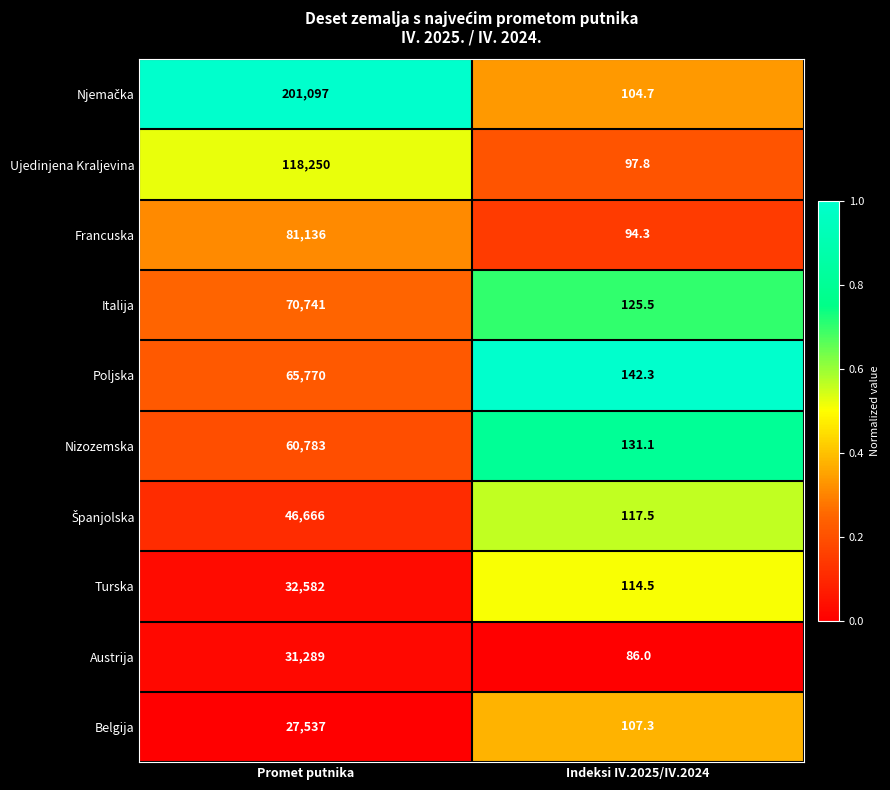

What is the difference between the highest and lowest values at Indeksi IV.2025/IV.2024?

56.3